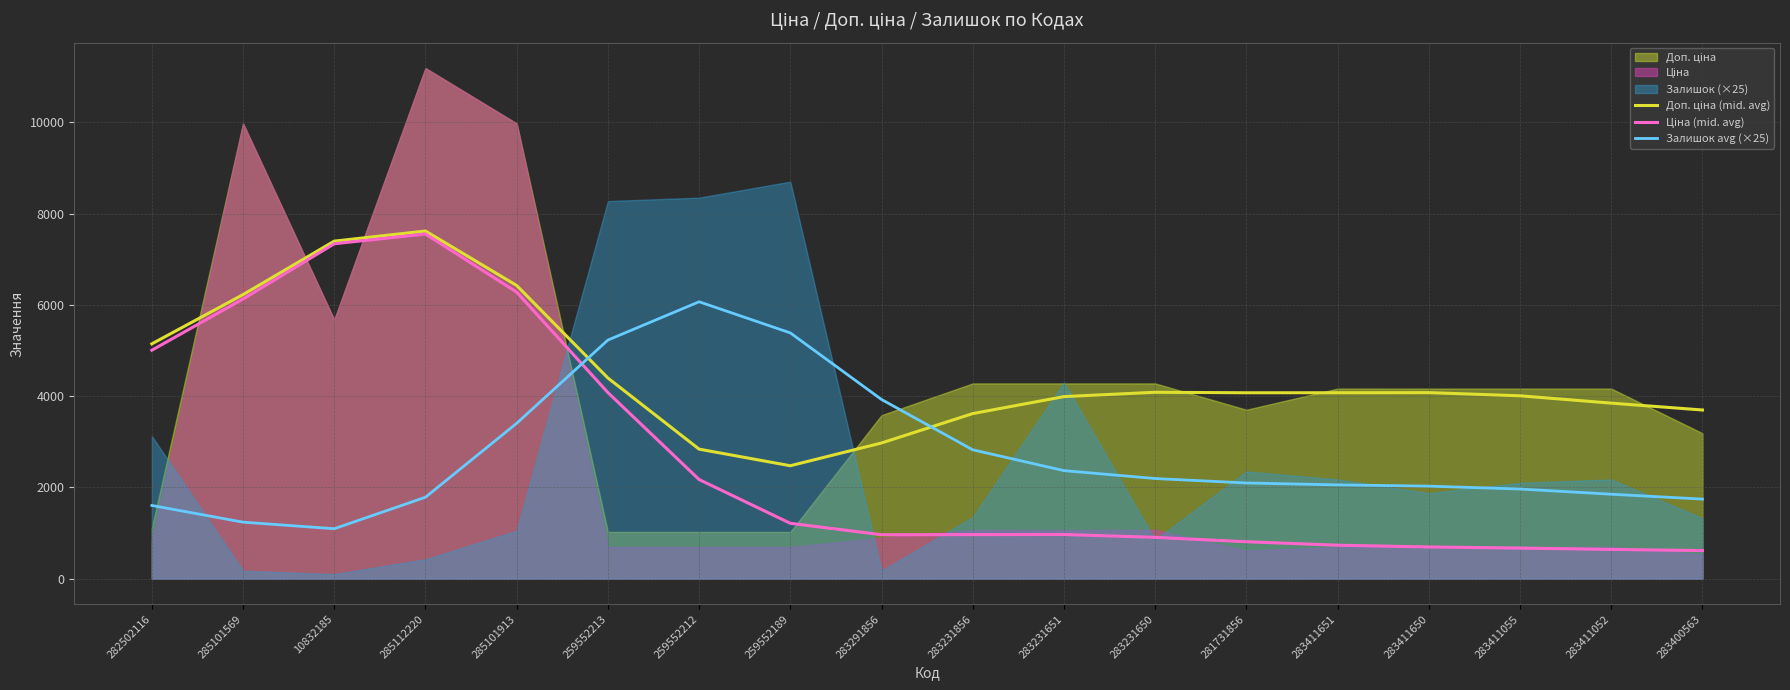

How many lines are shown in the chart?

3